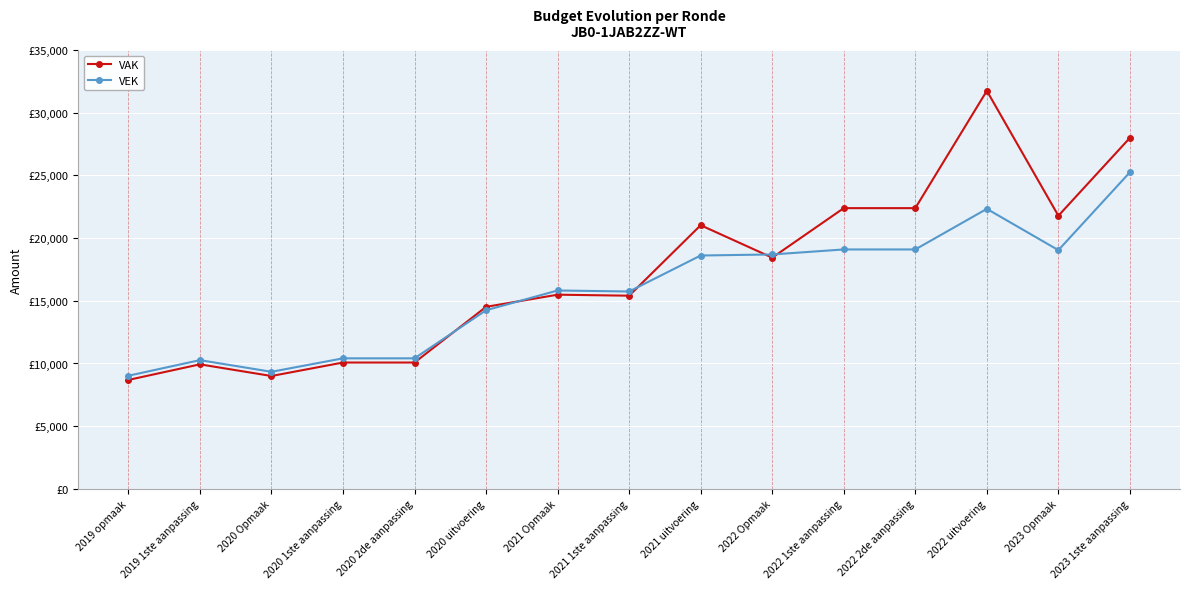

Reading left to right, list all the values displayed in this chart.

VAK: 2019 opmaak=8688	2019 1ste aanpassing=9932	2020 Opmaak=9002	2020 1ste aanpassing=10076	2020 2de aanpassing=10076	2020 uitvoering=14519	2021 Opmaak=15488	2021 1ste aanpassing=15408	2021 uitvoering=21030	2022 Opmaak=18442	2022 1ste aanpassing=22392	2022 2de aanpassing=22392	2022 uitvoering=31750	2023 Opmaak=21786	2023 1ste aanpassing=28000
VEK: 2019 opmaak=9023	2019 1ste aanpassing=10267	2020 Opmaak=9337	2020 1ste aanpassing=10411	2020 2de aanpassing=10411	2020 uitvoering=14248	2021 Opmaak=15823	2021 1ste aanpassing=15743	2021 uitvoering=18614	2022 Opmaak=18697	2022 1ste aanpassing=19097	2022 2de aanpassing=19097	2022 uitvoering=22334	2023 Opmaak=19041	2023 1ste aanpassing=25255